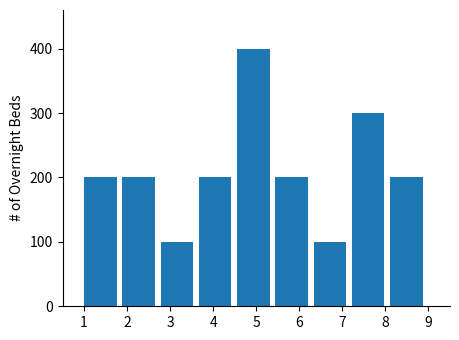

Reading left to right, transcribe this chart: for each bar, give the range it covers on the x-axis and its height. Neither the bar edges nor the heights are printed on the chart, so give them approximately, as read against the axes.

1.0 to 1.9: 200
1.9 to 2.8: 200
2.8 to 3.7: 100
3.7 to 4.6: 200
4.6 to 5.4: 400
5.4 to 6.3: 200
6.3 to 7.2: 100
7.2 to 8.1: 300
8.1 to 9.0: 200